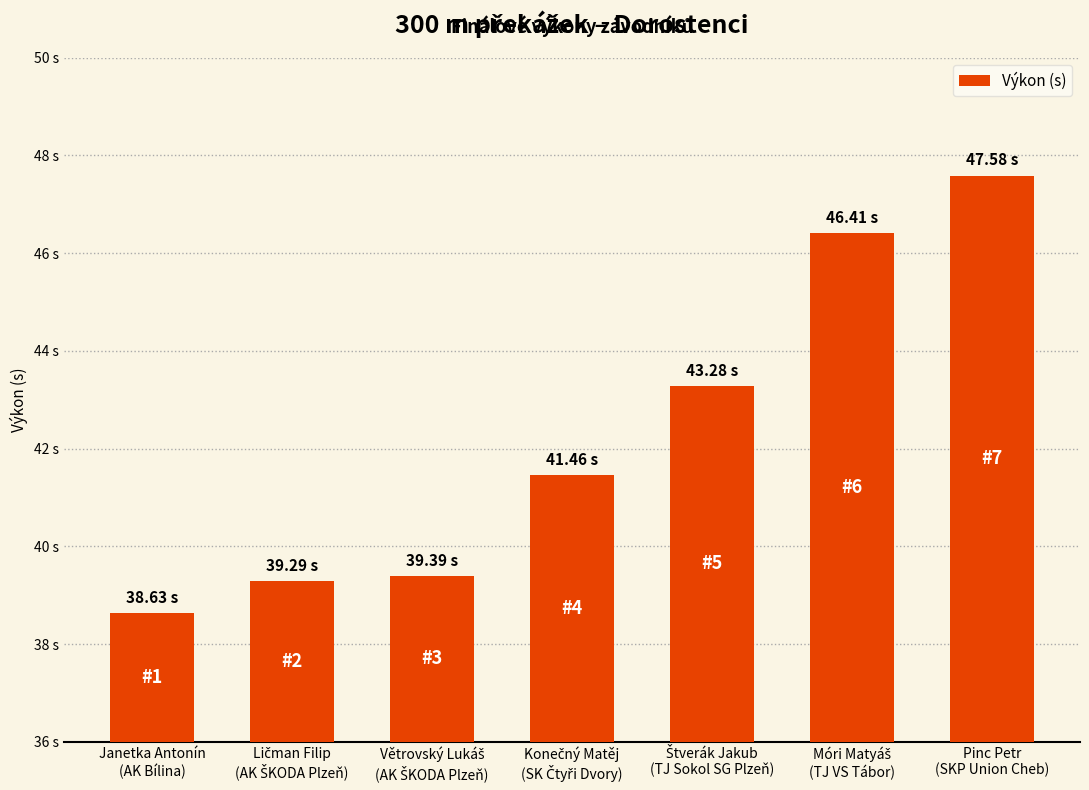

Does the chart contain any negative values?

No